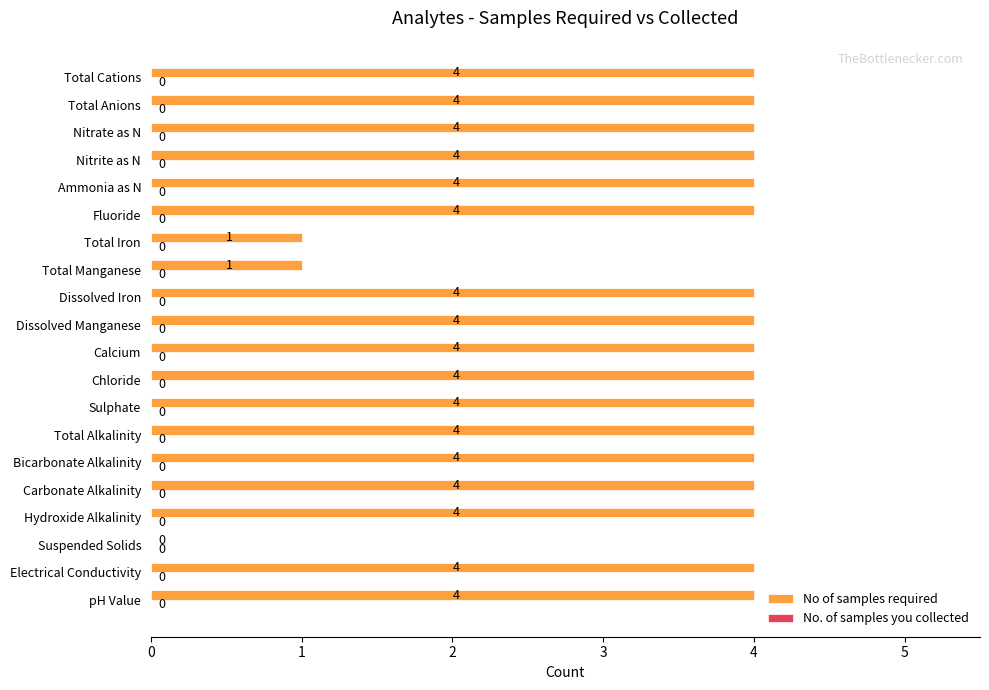

What is the greatest value displayed?

4